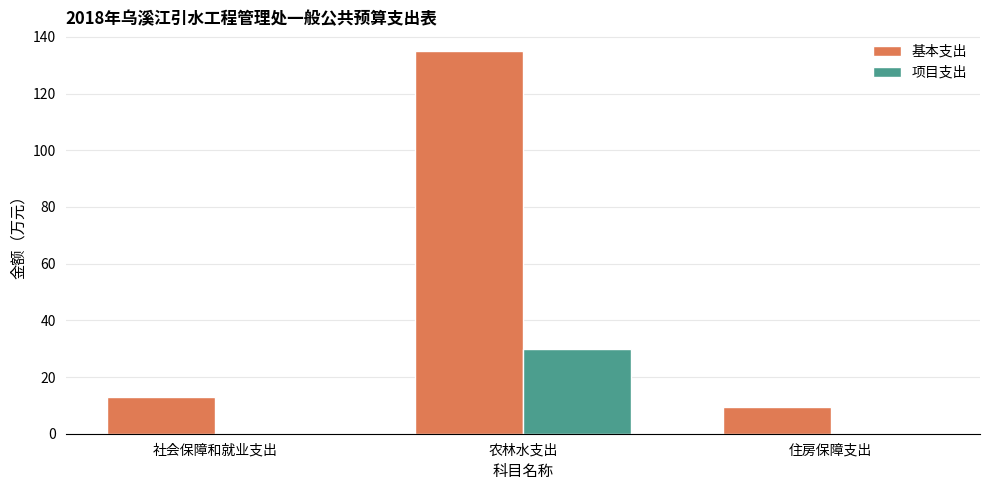

Is the value of 项目支出 at 社会保障和就业支出 greater than the value of 基本支出 at 住房保障支出?

No